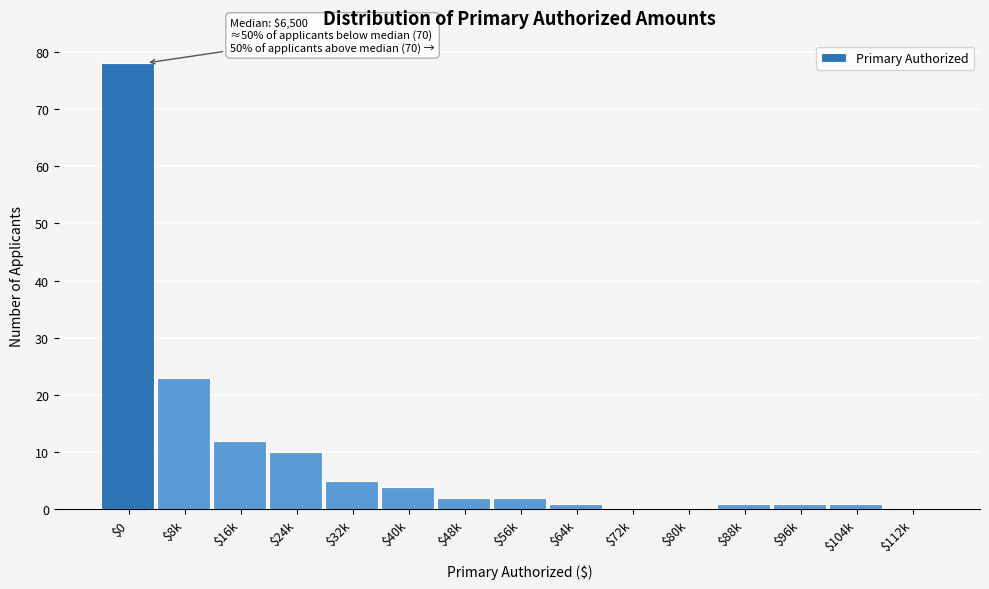

At which category does the chart reach its peak across all series?

$0